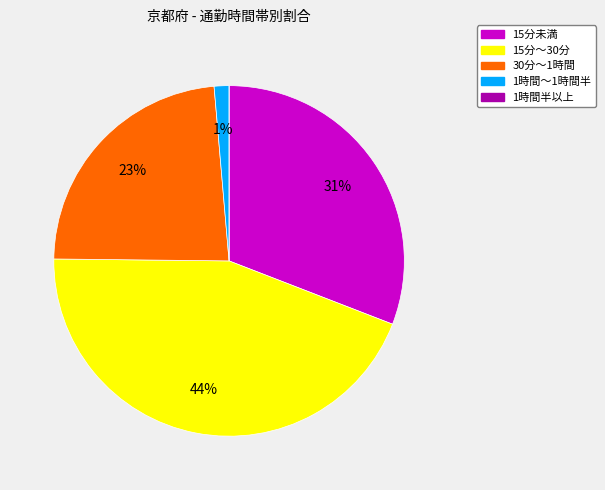

Is there any slice that represents more than half of the pie?

No